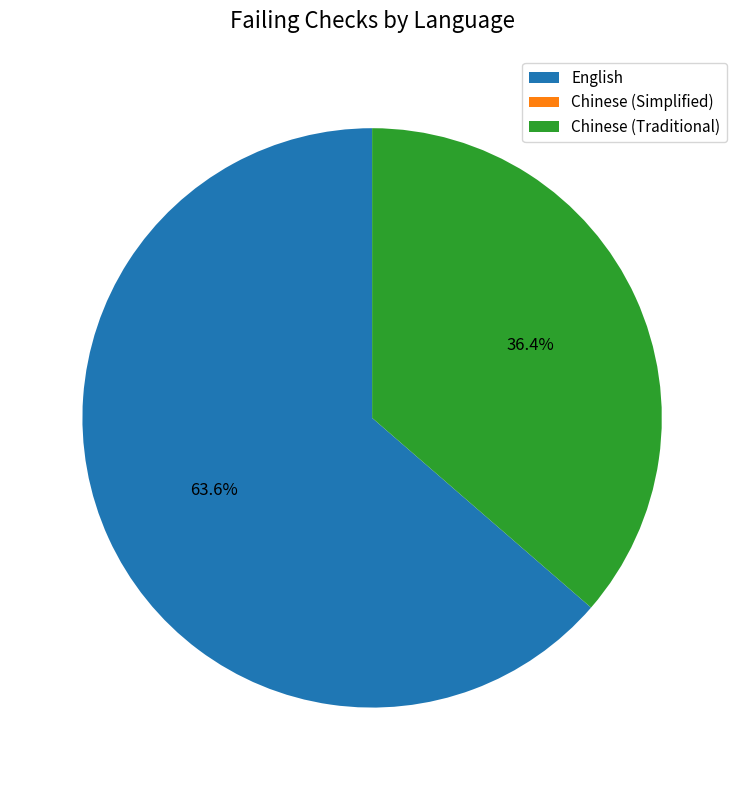

Which category has the biggest portion of the pie?

English